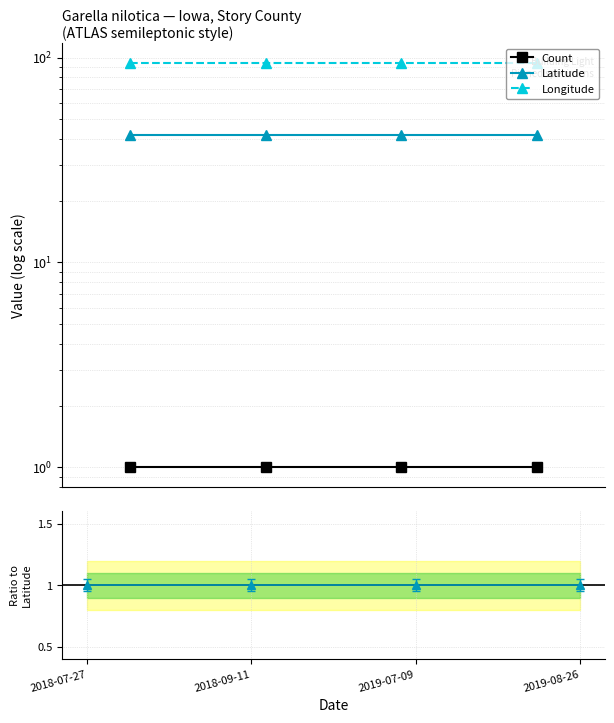

How many lines are shown in the chart?

3